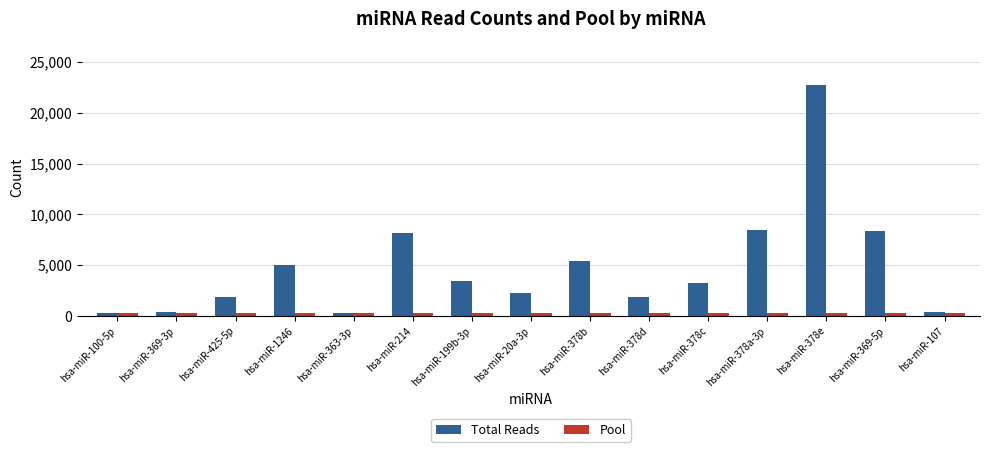

What is the label of the 3rd bar from the left?

hsa-miR-425-5p